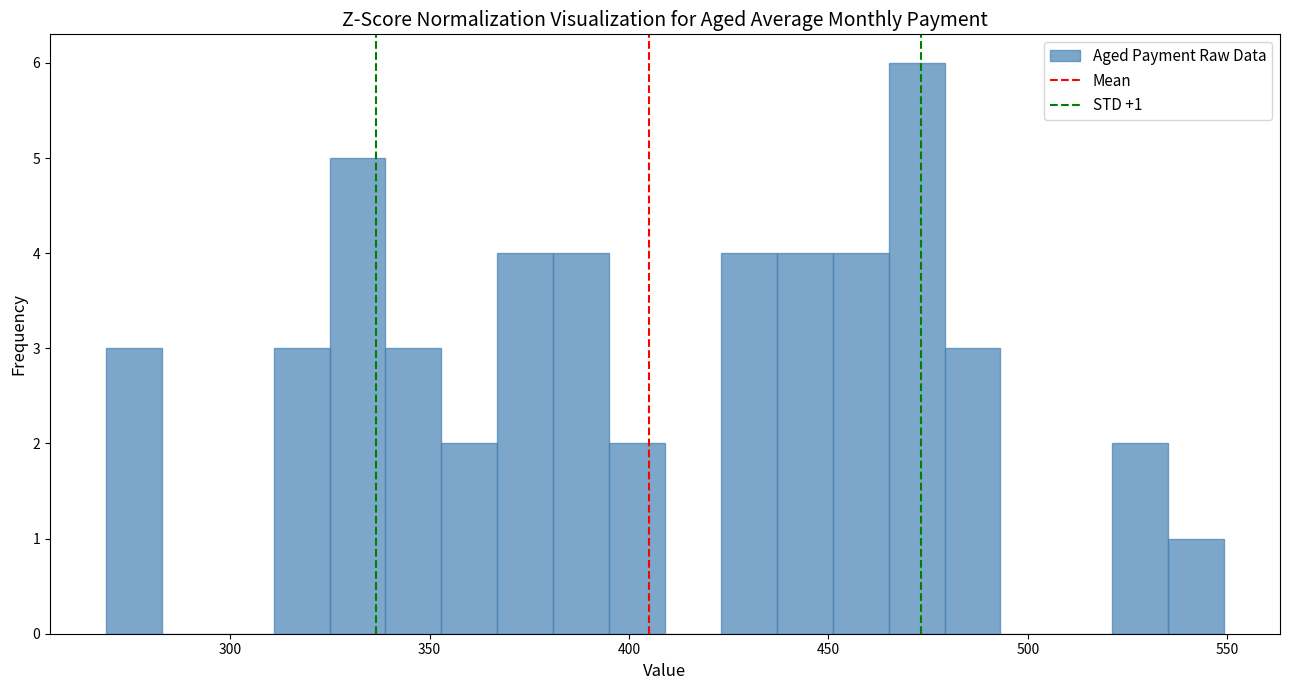

Read against the x-axis, roughly where is the centre of the tallest bar?

470